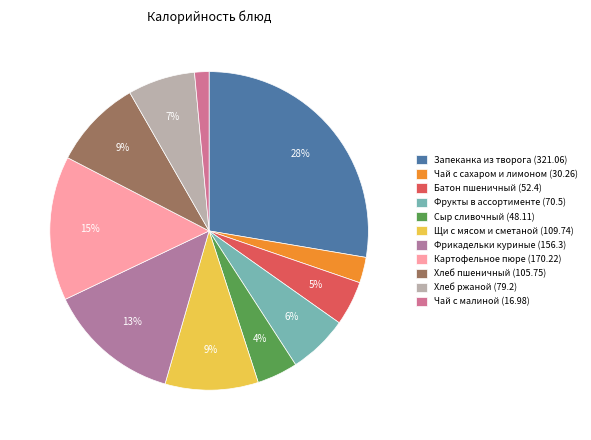

To the nearest percent, what portion does Хлеб пшеничный (105.75) represent?

9%